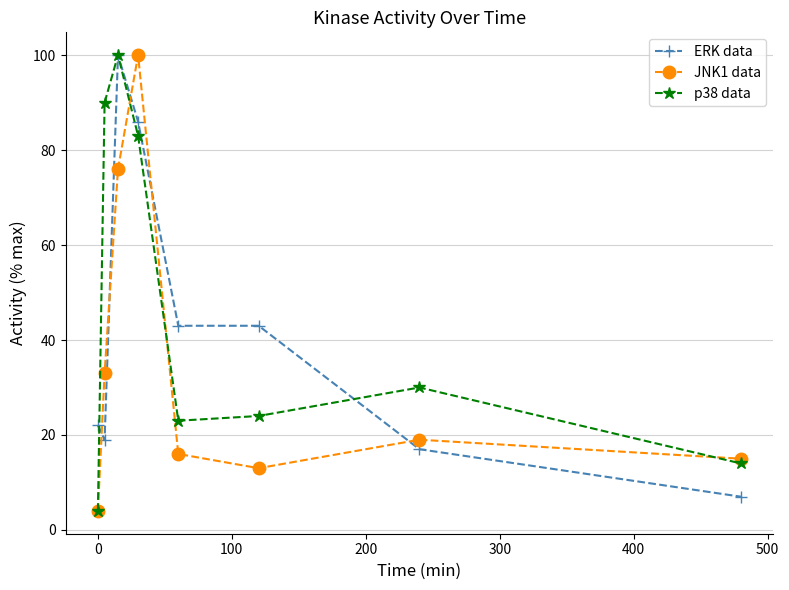

How many interior local peaks does the p38 data series have?

2